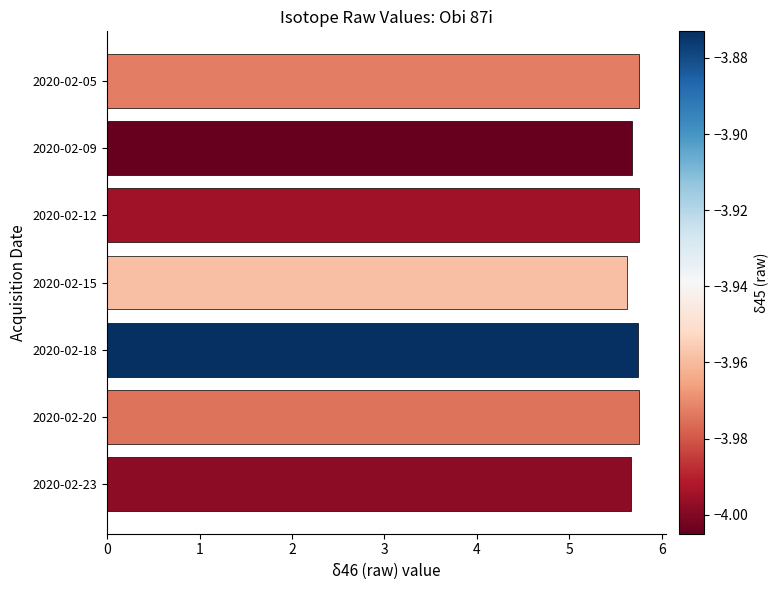

Between 2020-02-20 and 2020-02-15, which is larger?

2020-02-20